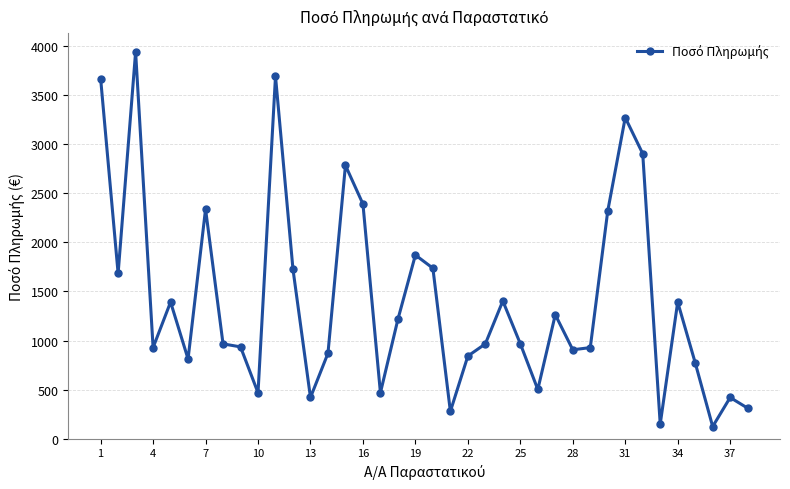

What is the greatest value displayed?

3940.1